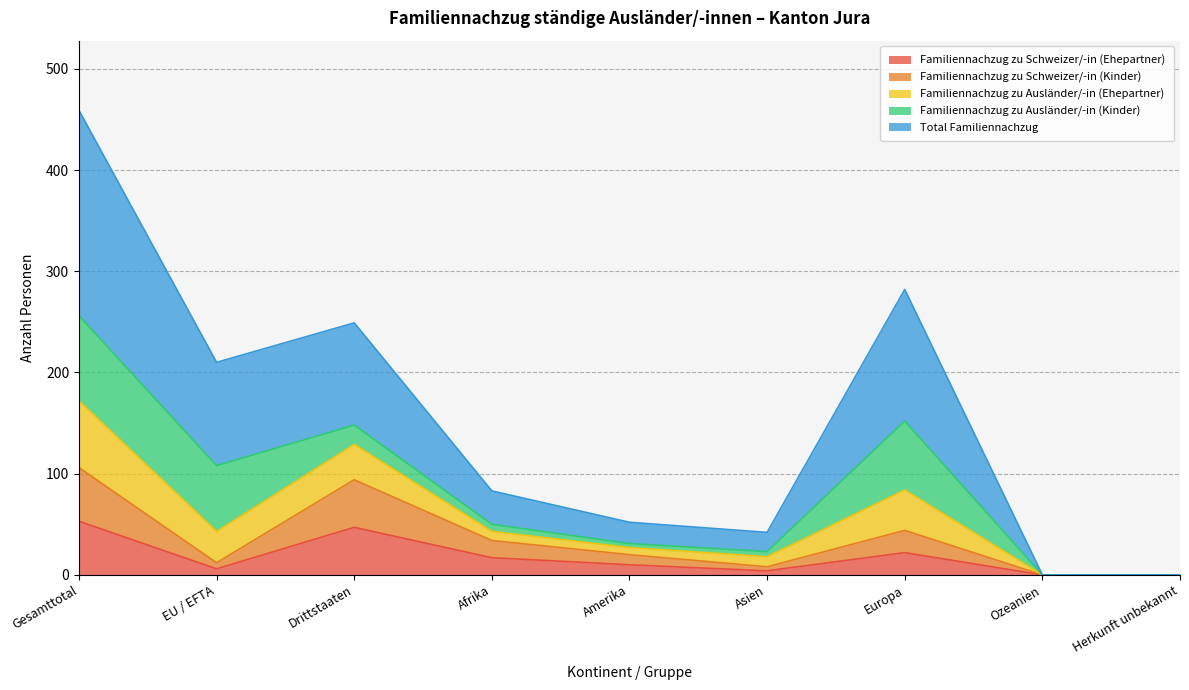

True or false: Familiennachzug zu Schweizer/-in (Ehepartner) and Familiennachzug zu Ausländer/-in (Ehepartner) intersect in this chart.

False